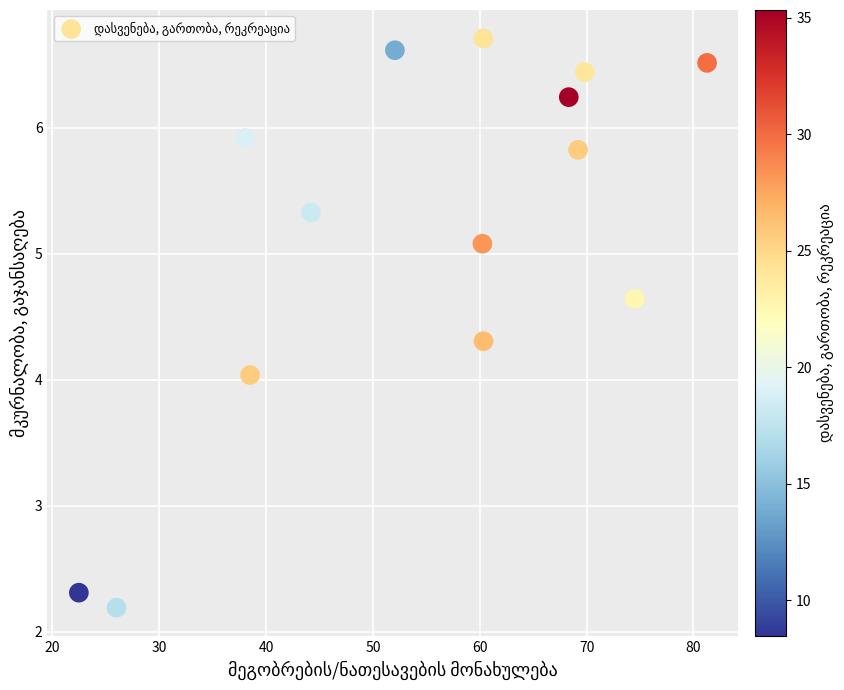

What is the range of X values (max minus min)?

58.8